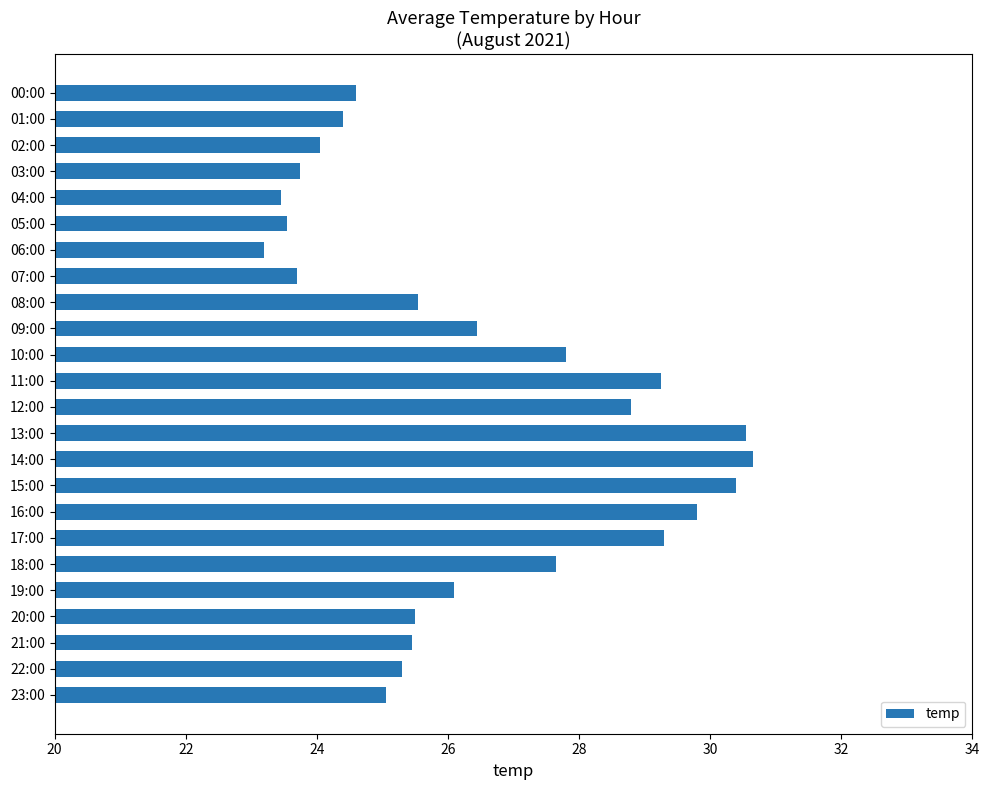

What is the smallest value displayed?

23.2